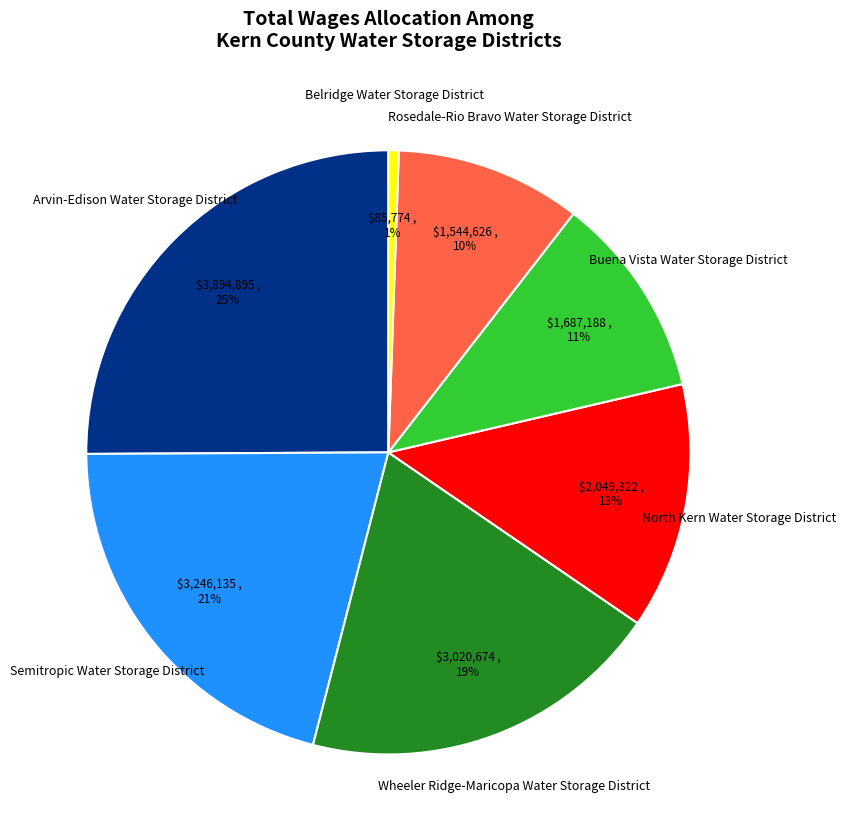

Approximately how many times larger is the value at Arvin-Edison Water Storage District compared to Rosedale-Rio Bravo Water Storage District?

2.5